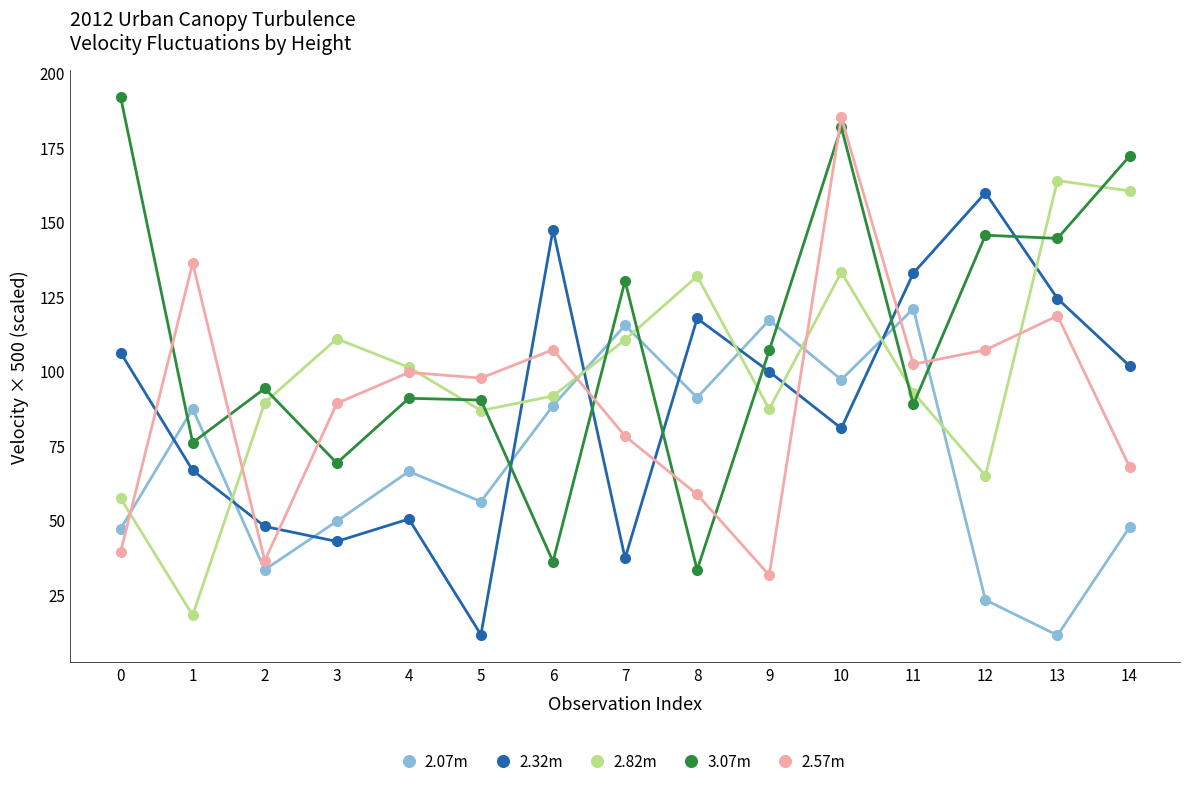

Which series has the widest spread of values?

3.07m